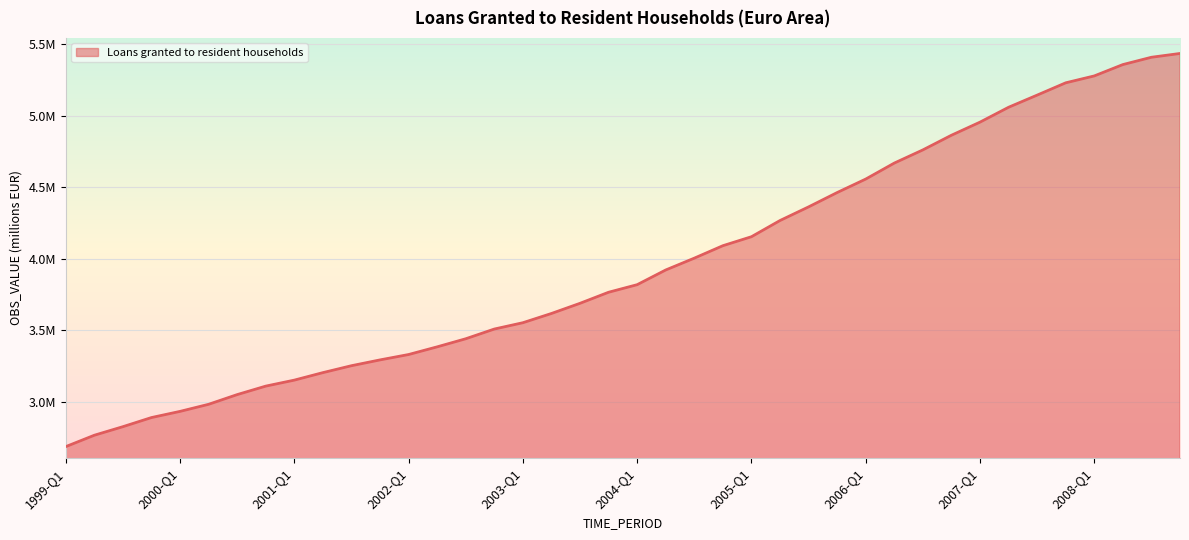

Does the chart have visible grid lines?

Yes